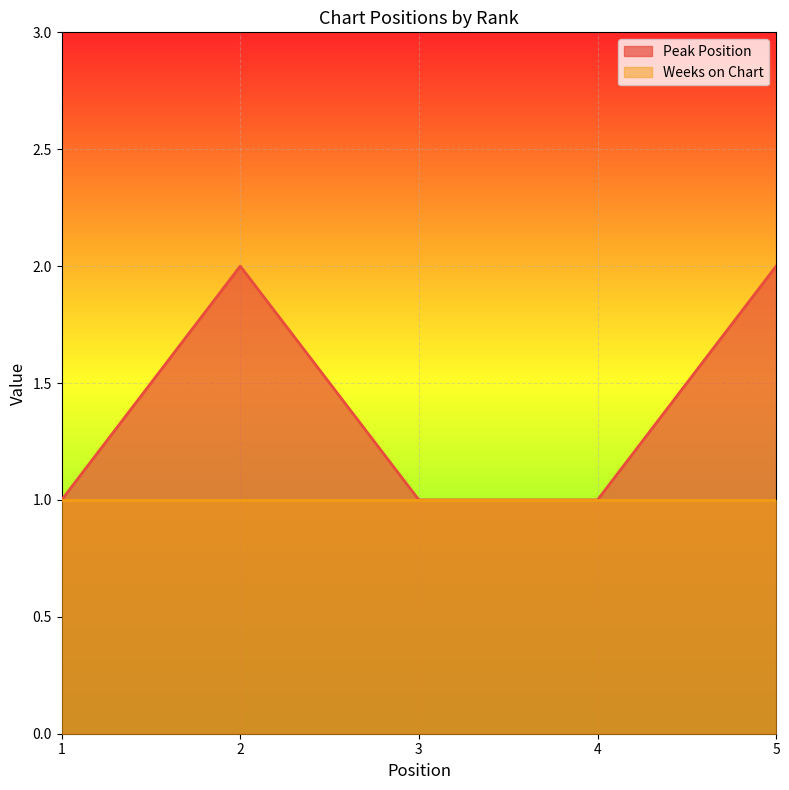

List the labels in order of value, smallest first.

1, 3, 4, 2, 5